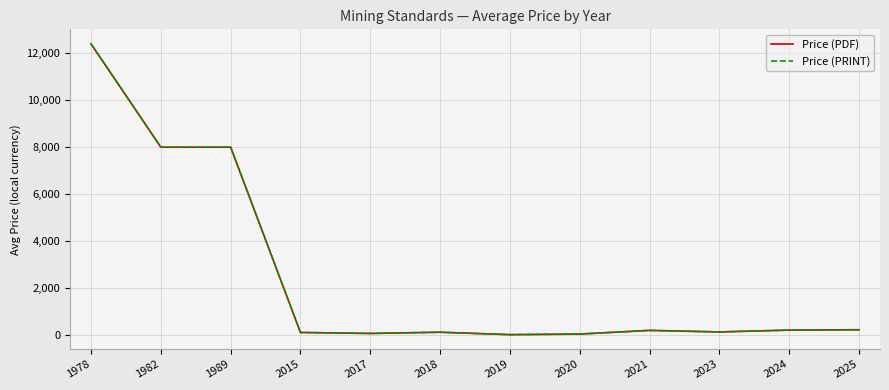

Does the chart have visible grid lines?

Yes